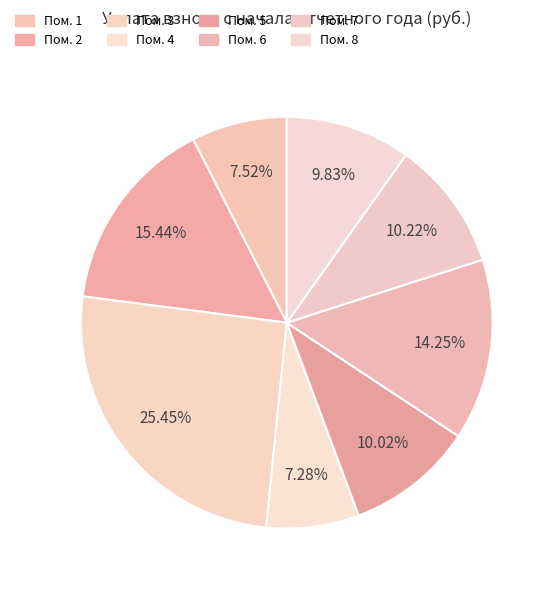

To the nearest percent, what is the difference between the largest and smallest slice percentages?

18%